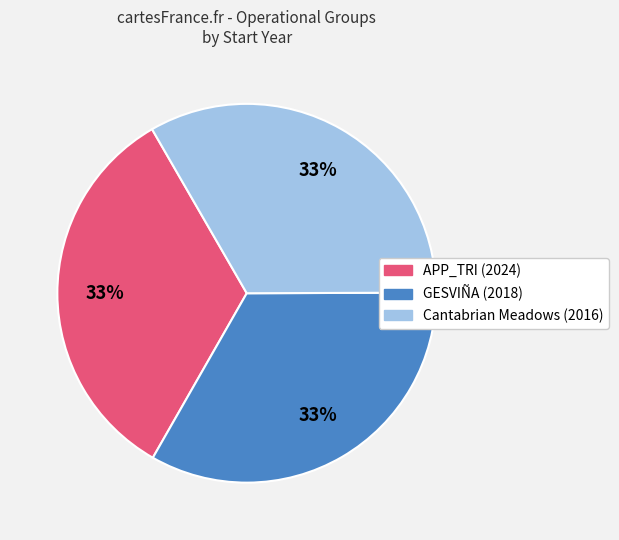

Is Cantabrian Meadows (2016) the majority of the pie?

No